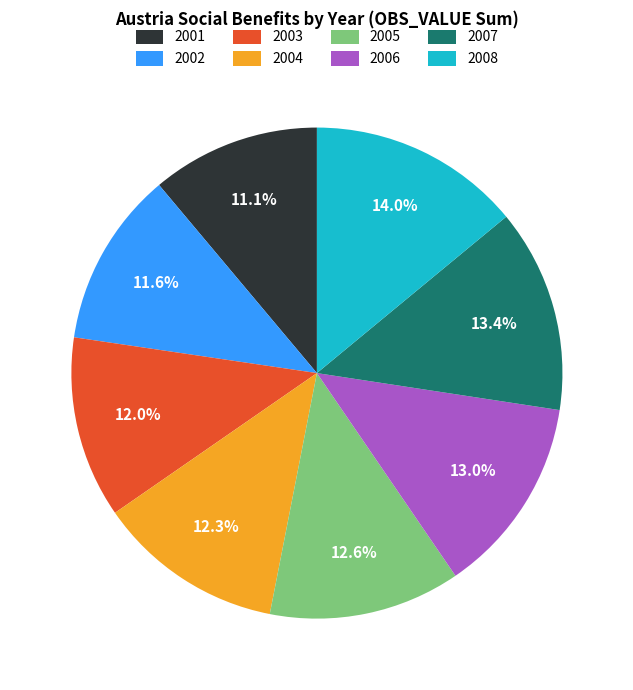

What is the total percentage of 2005 and 2002?

24.2%